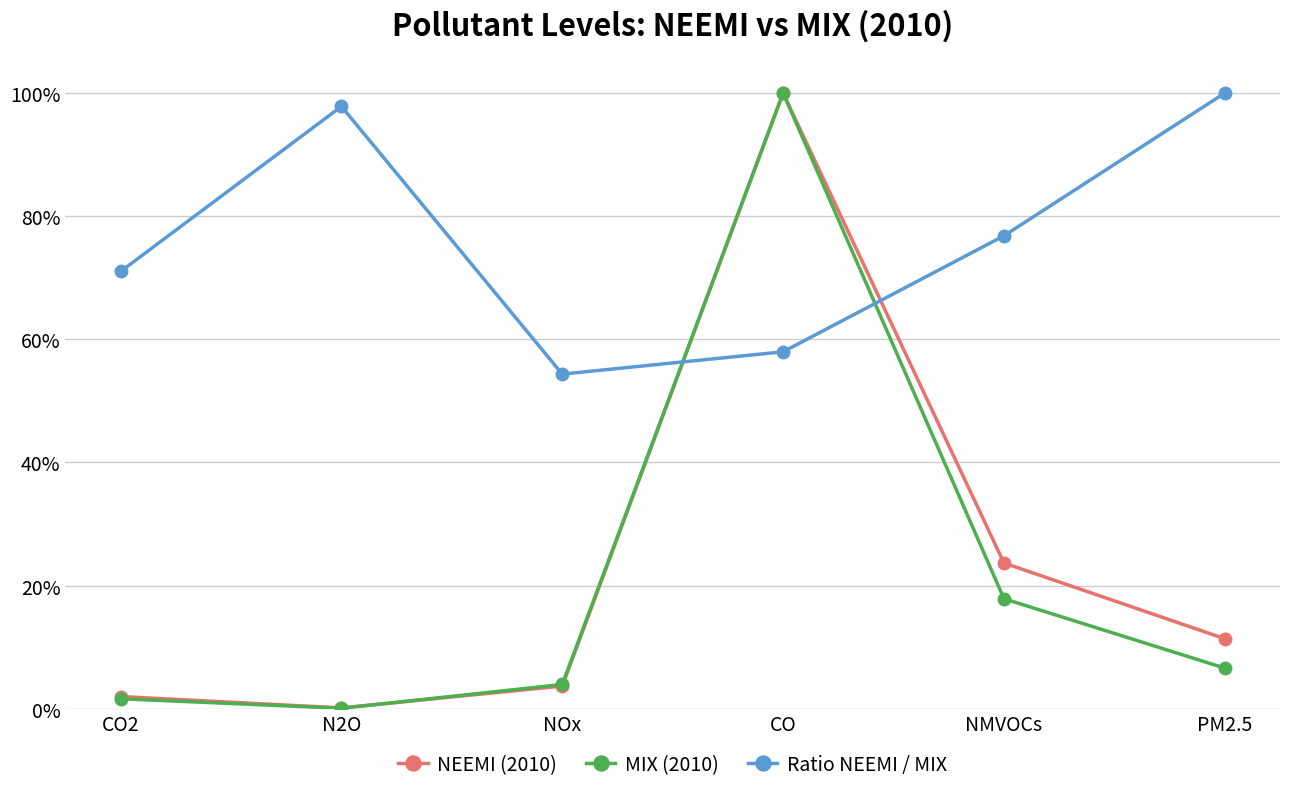

After their last crossing, which series has the higher values: NEEMI (2010) or Ratio NEEMI / MIX?

Ratio NEEMI / MIX